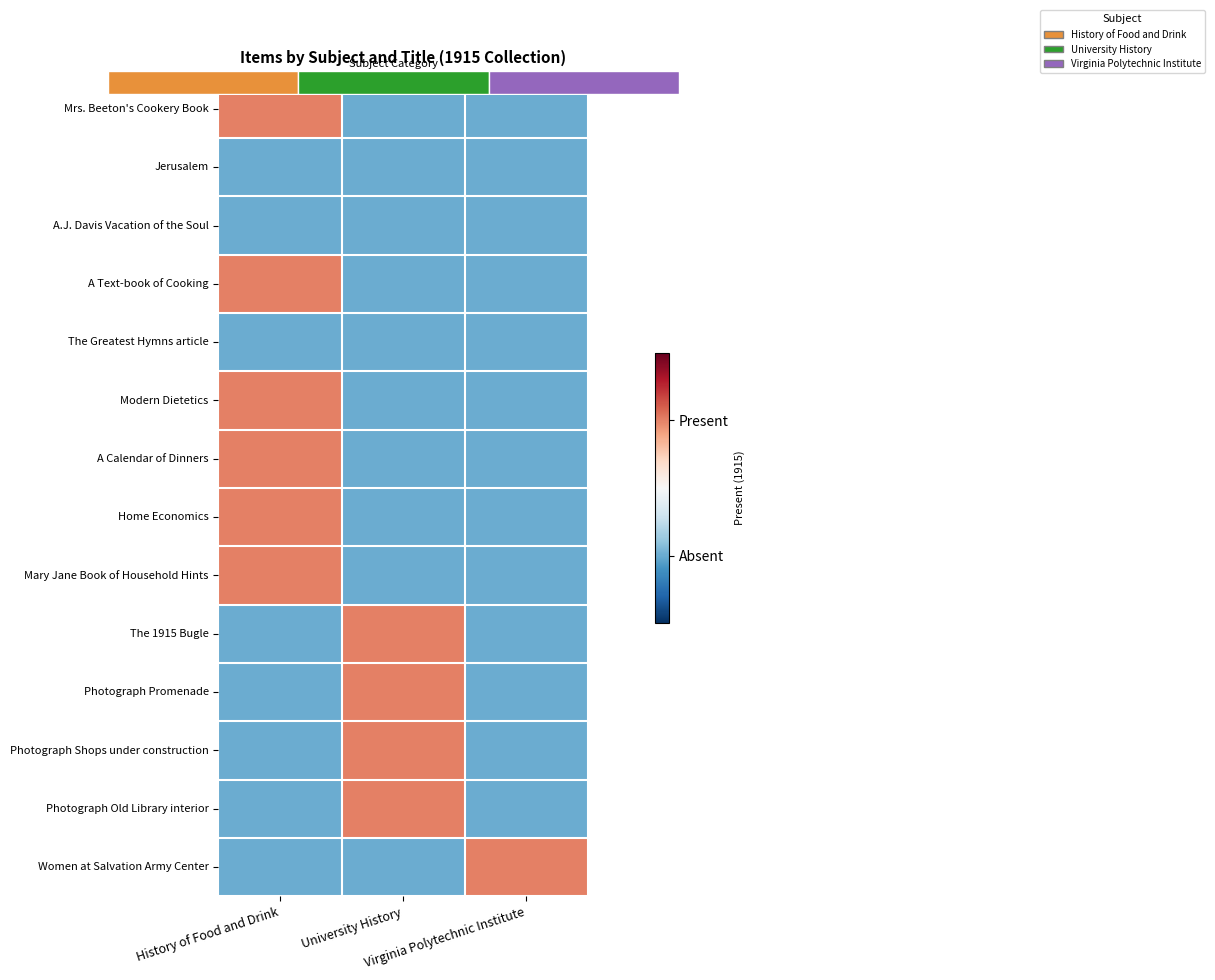

Which series has the widest spread of values?

Mrs. Beeton's Cookery Book